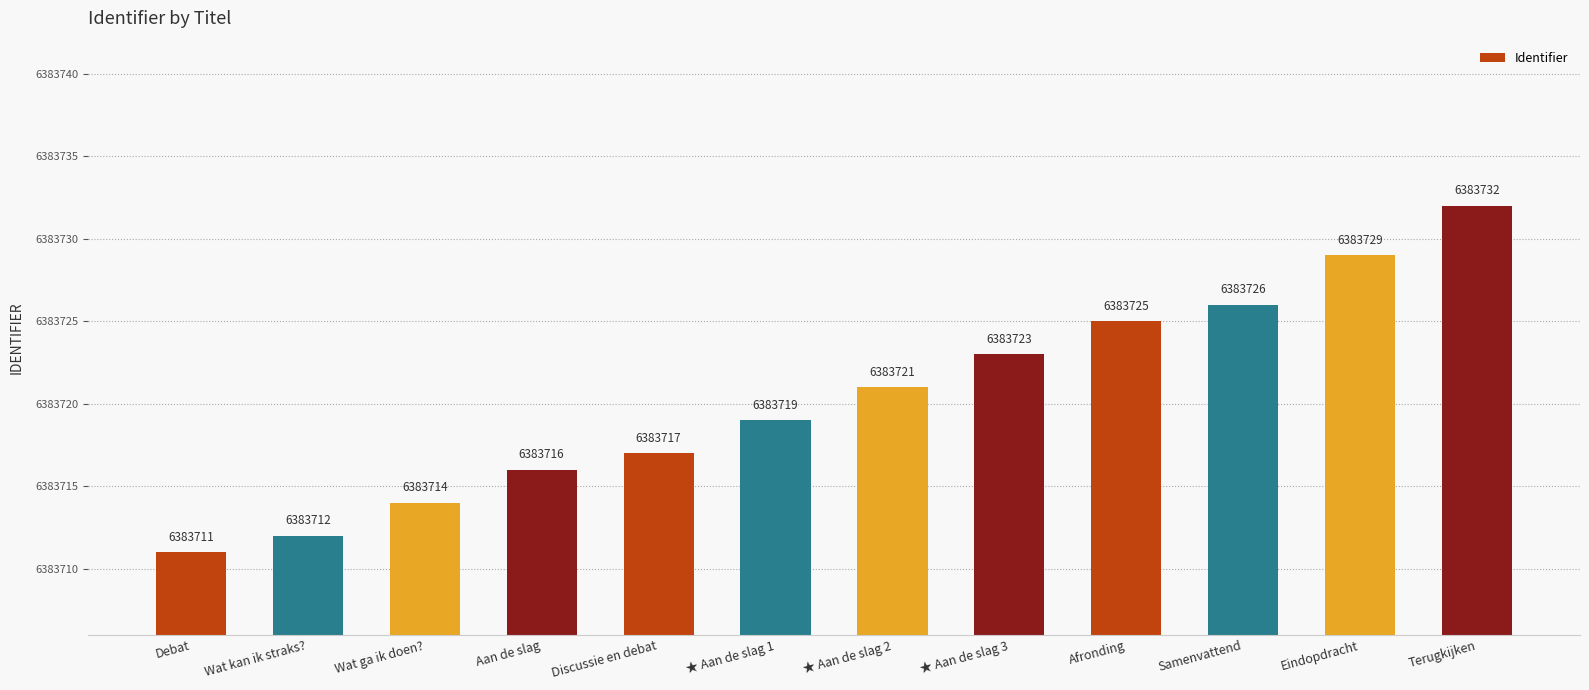

What position from the left is ★ Aan de slag 2?

7